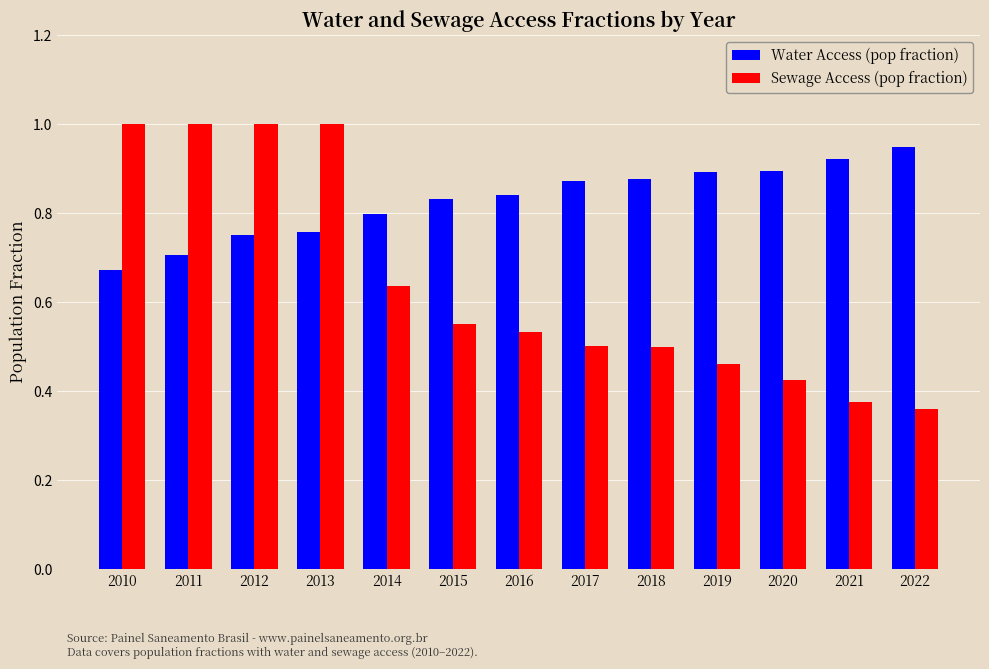

Which category has the lowest value in the Water Access (pop fraction) series?

2010